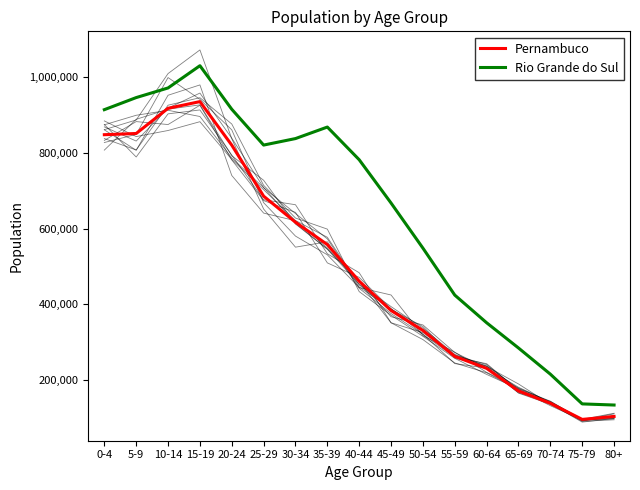

What is the label of the 5th point from the left?

20-24